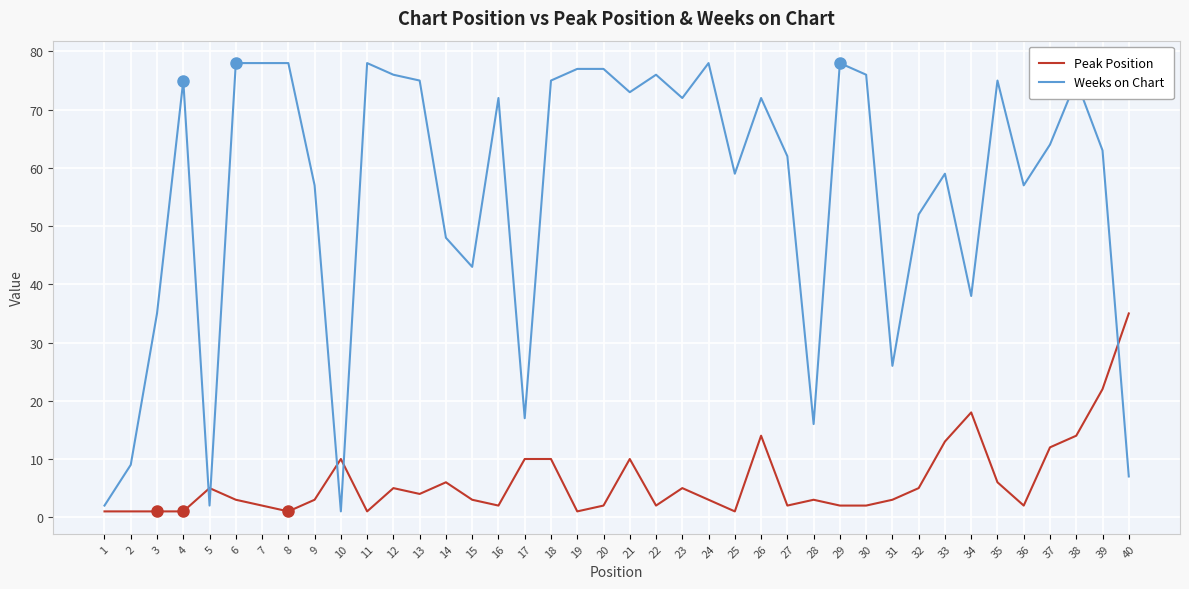

What is the lowest value of the Weeks on Chart series?

1